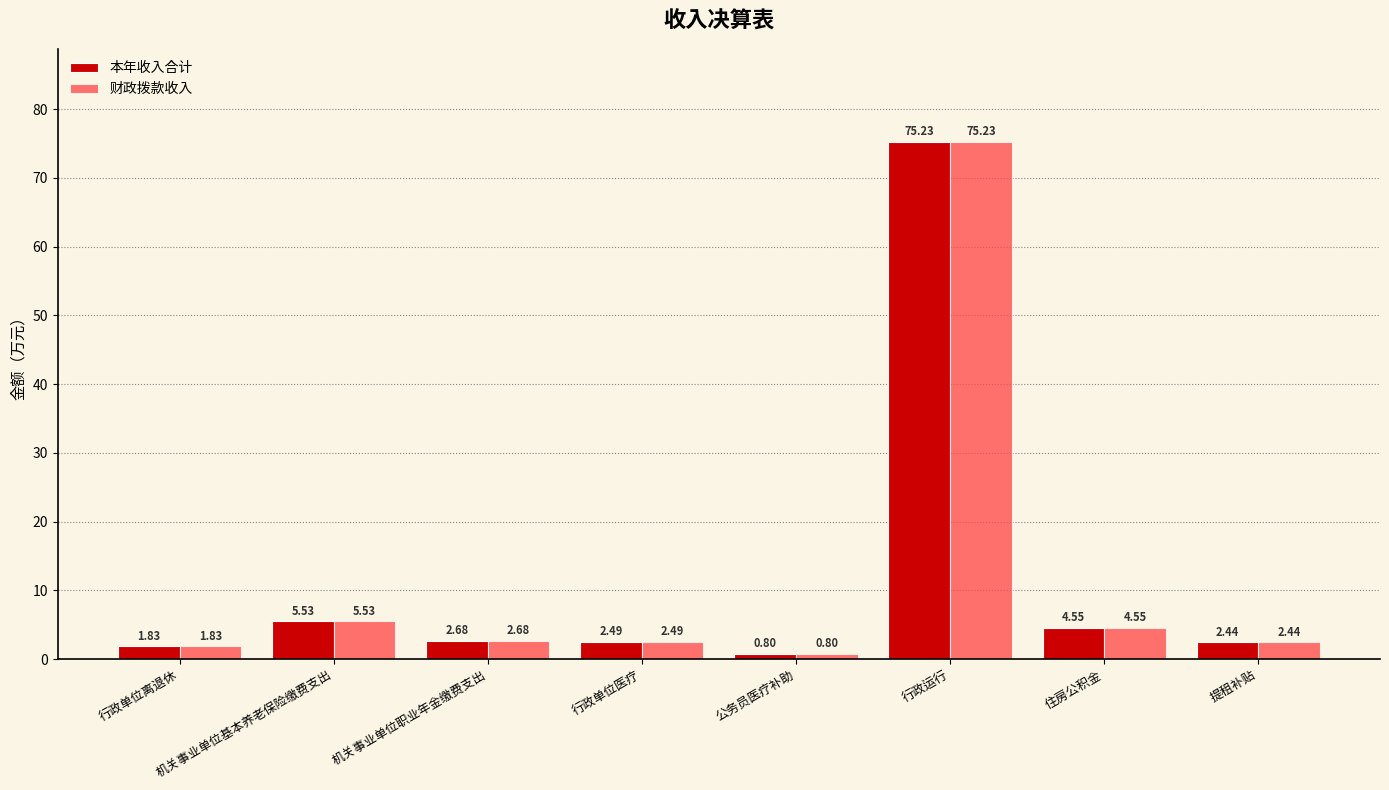

Rank the categories by 财政拨款收入 value from lowest to highest.

公务员医疗补助, 行政单位离退休, 提租补贴, 行政单位医疗, 机关事业单位职业年金缴费支出, 住房公积金, 机关事业单位基本养老保险缴费支出, 行政运行